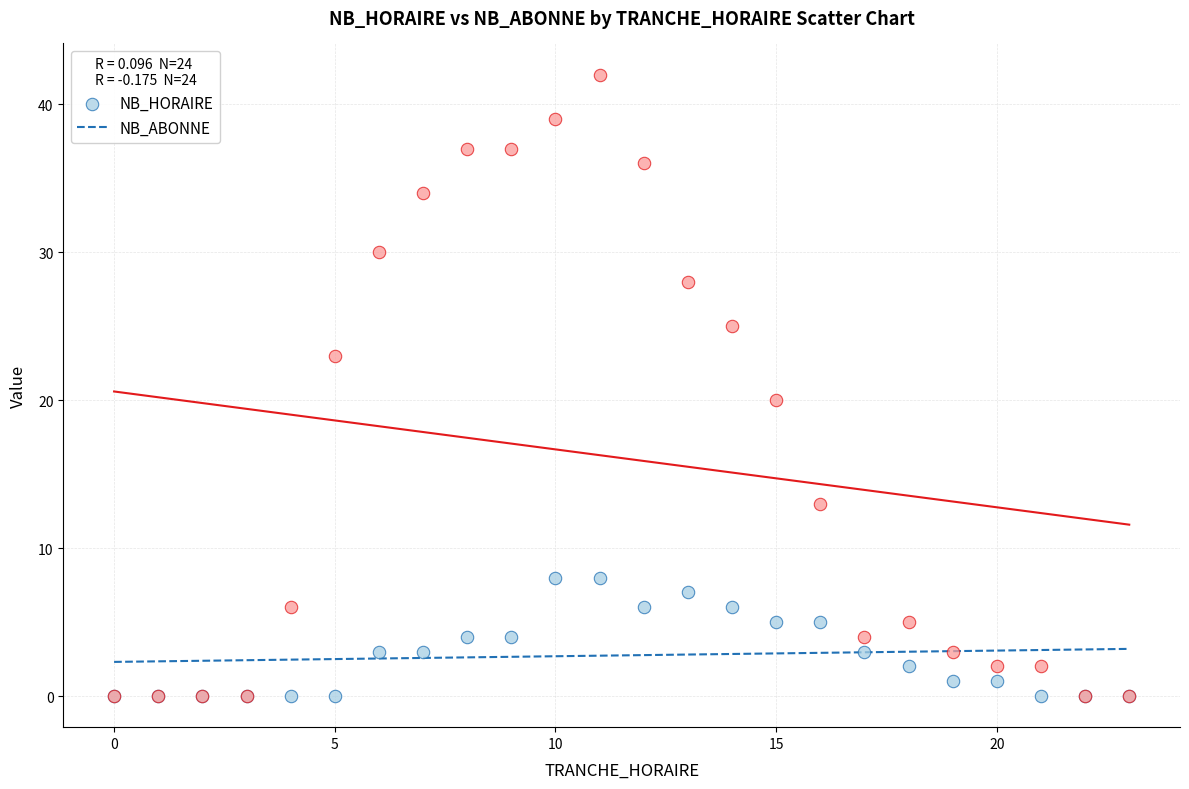

In the NB_ABONNE series, what Y value is closest to 21?

20